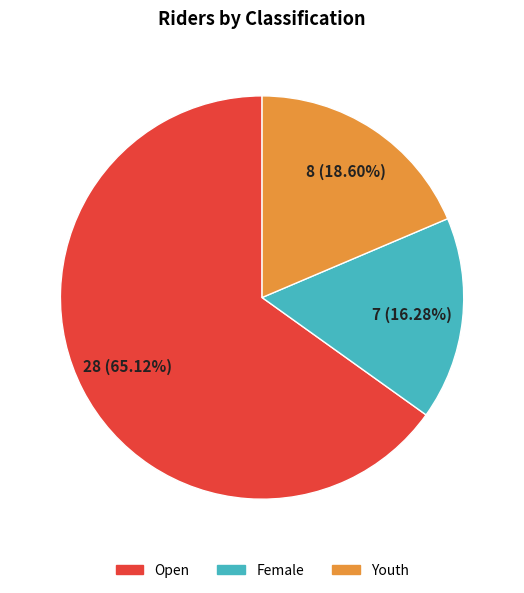

To the nearest percent, what percentage of the pie is Open?

65%